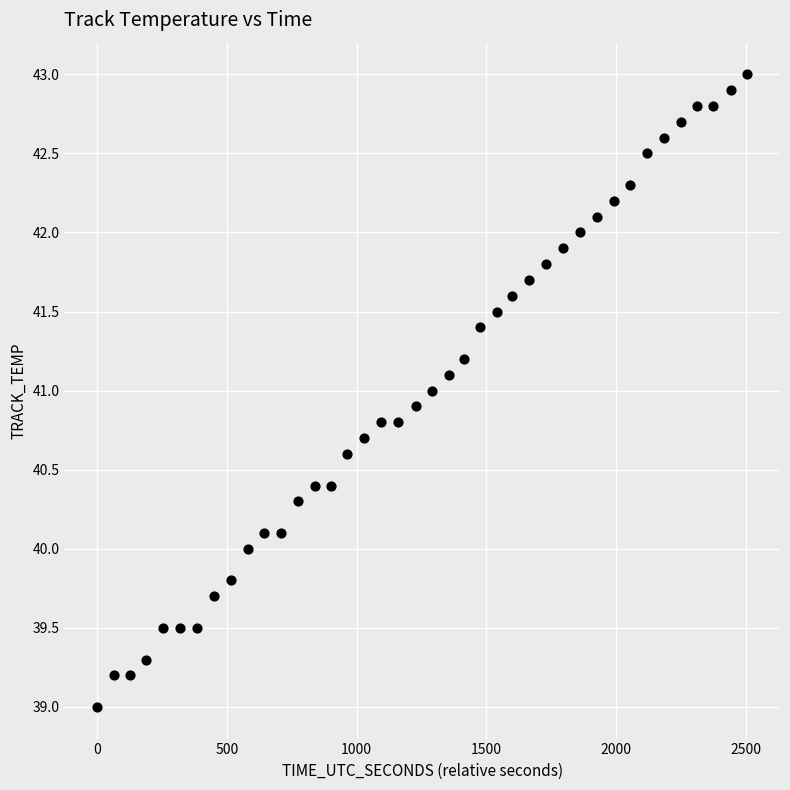

What is the range of Y values (max minus min)?

4.0